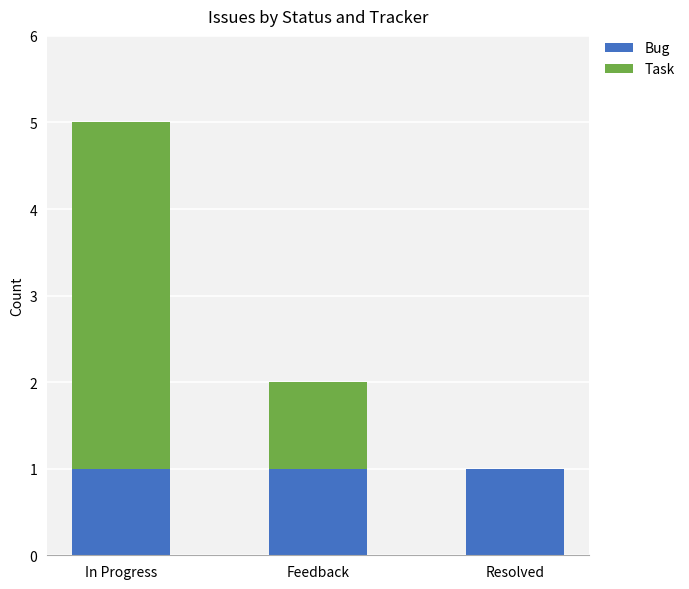

The Bug series shows 1 at Feedback. True or false?

True